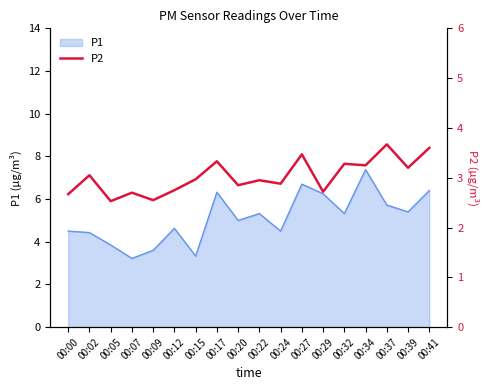

The value of P1 at 00:41 is 8.5. True or false?

False